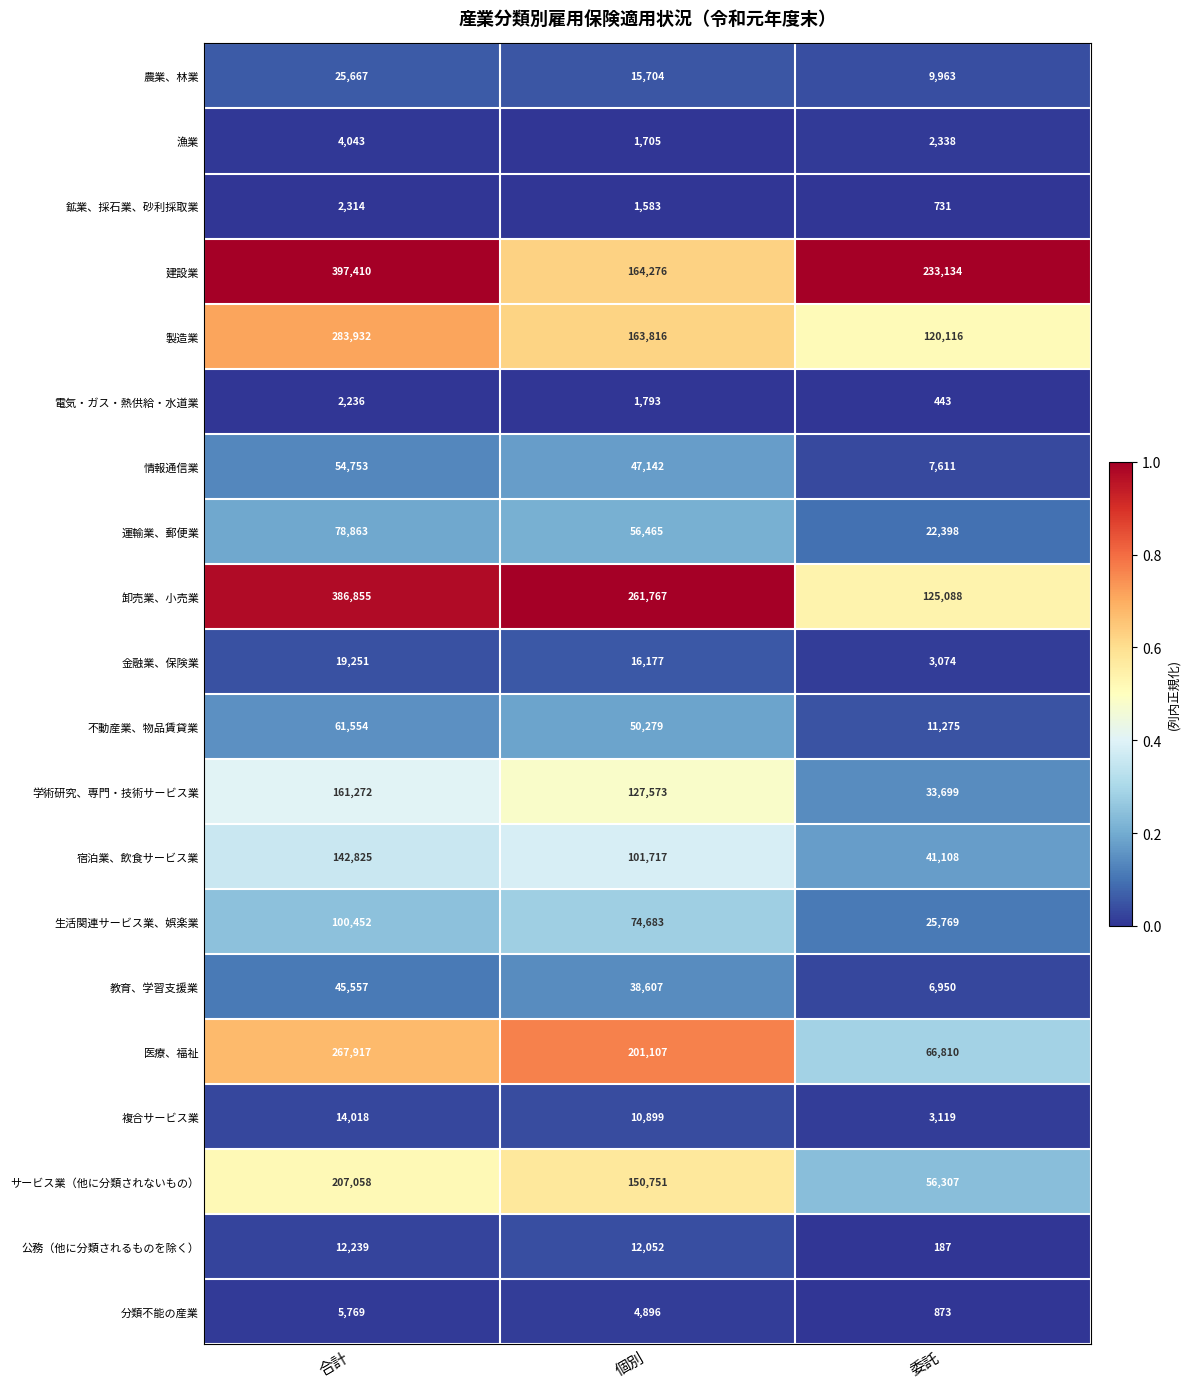

Between 合計 and 個別, which series saw the biggest shift?

建設業